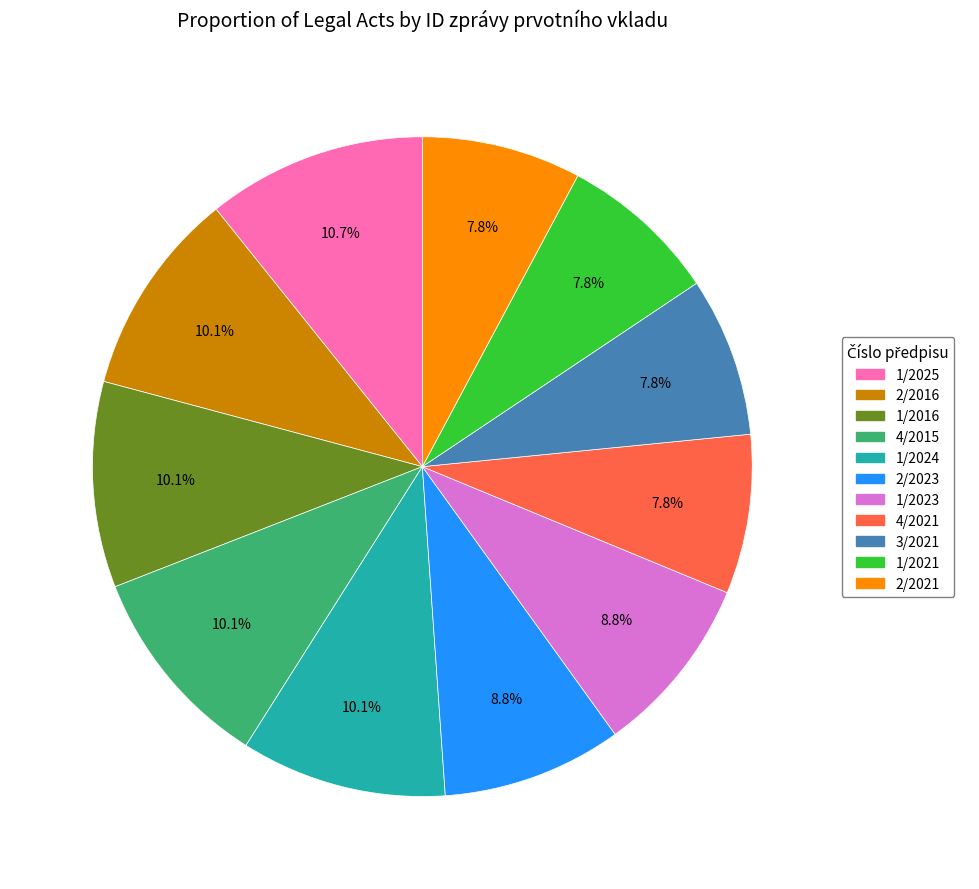

Which slice is the largest?

1/2025